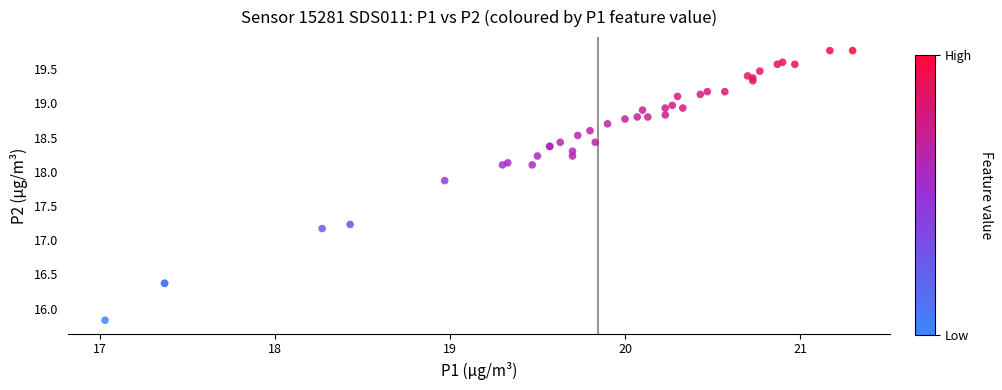

What Y value in the scatter plot is closest to 17?

17.2